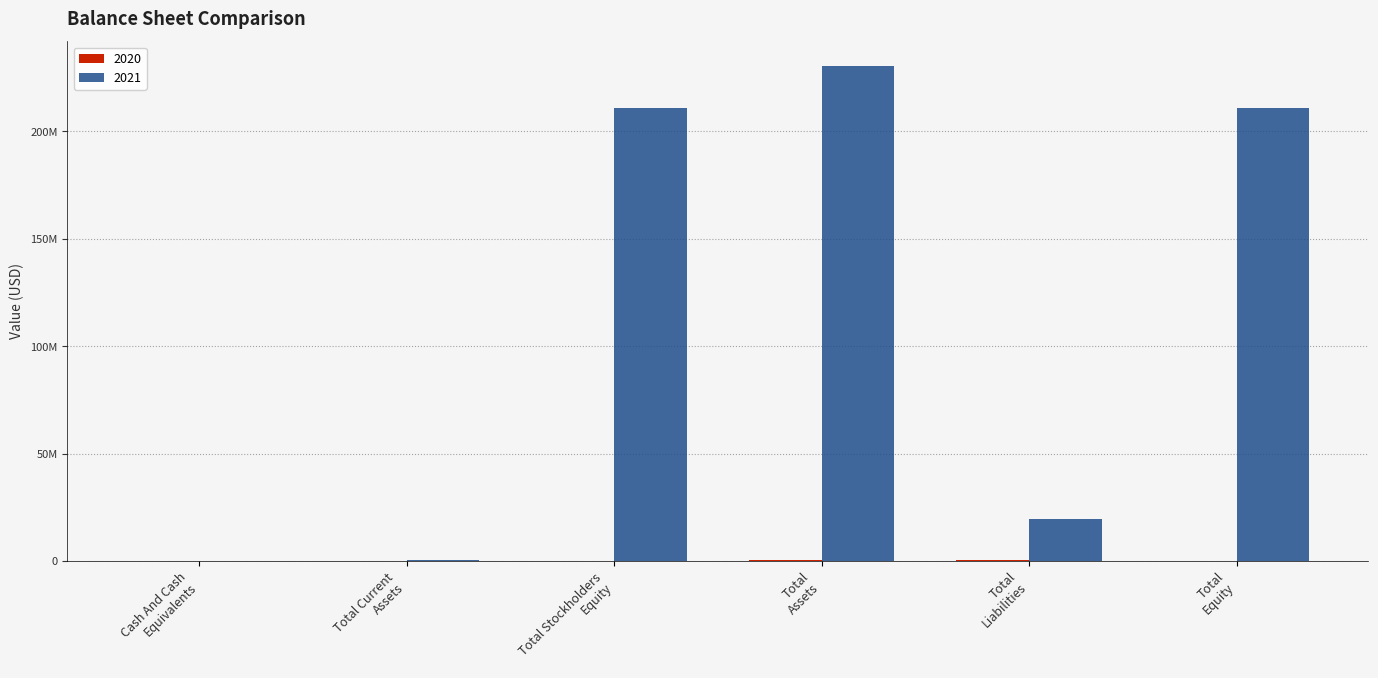

At Cash And Cash
Equivalents, list the series in order from largest to smallest.

2021, 2020